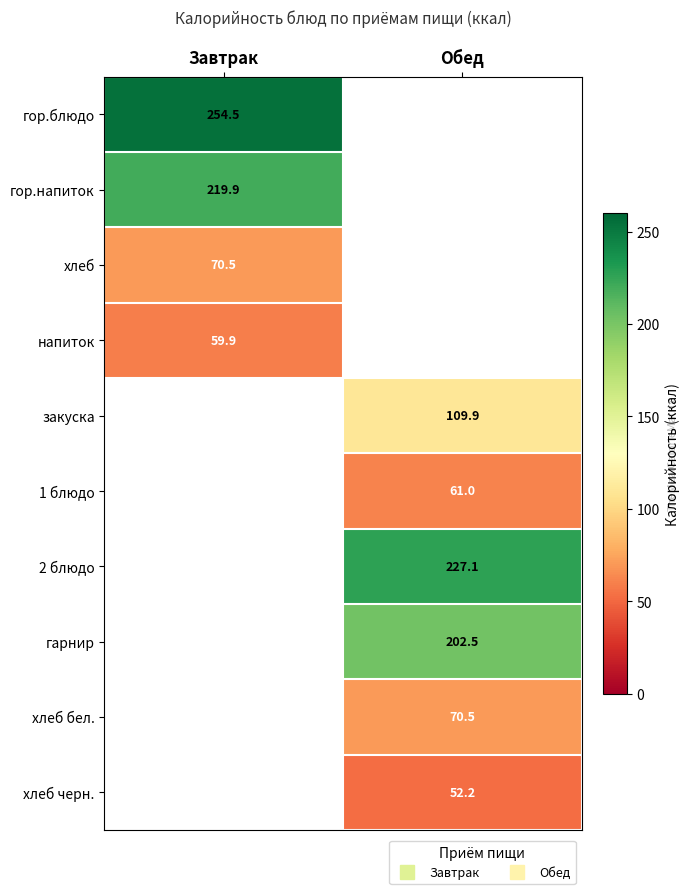

Count the number of categories in the chart.

2